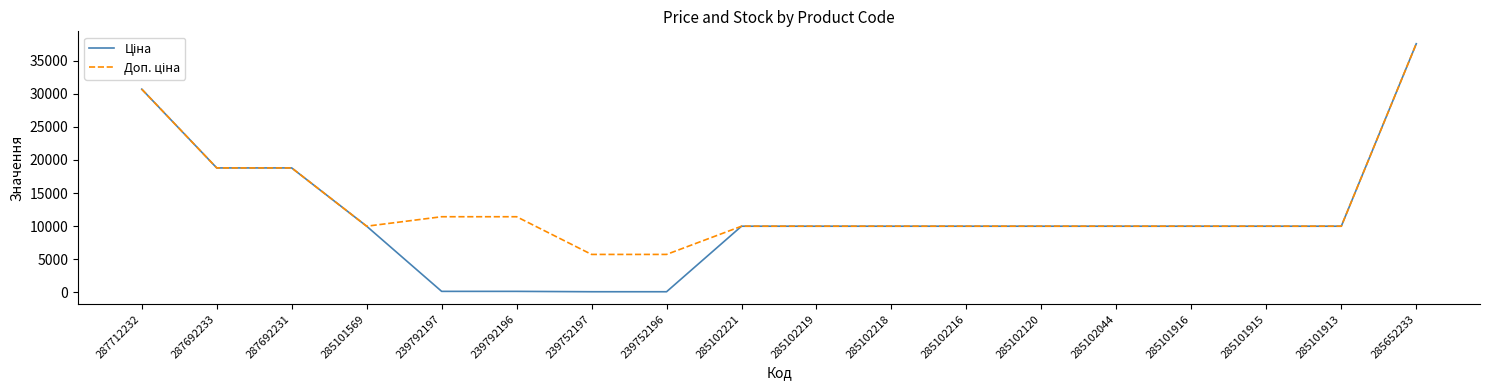

At which category is the sum across all series the highest?

285652233